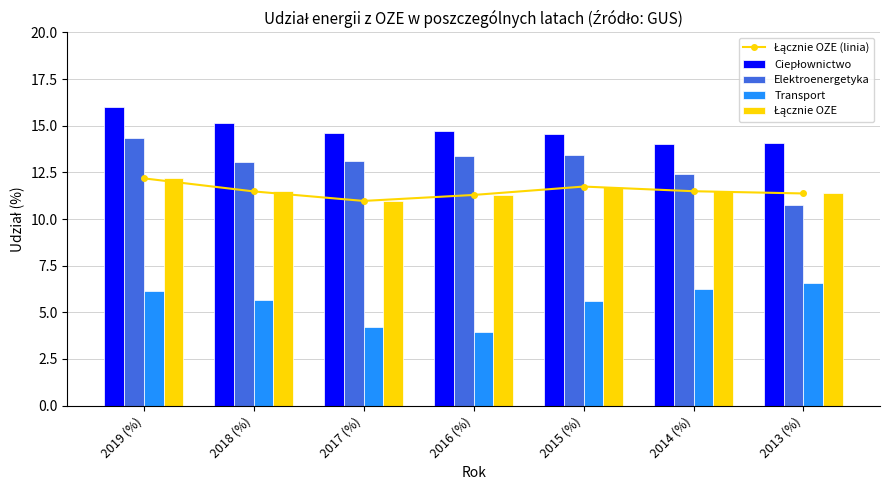

What is the difference between the second highest and minimum values in the Elektroenergetyka series?

2.7